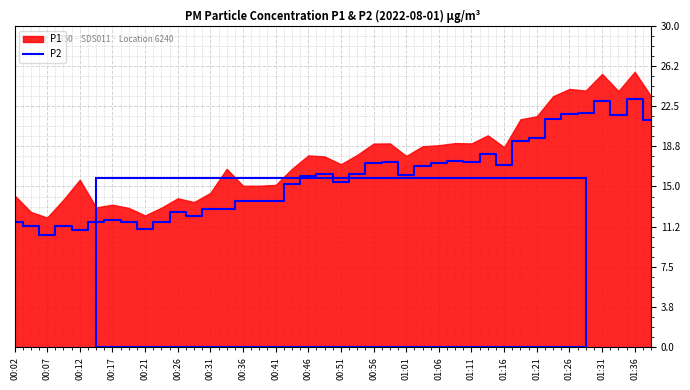

Is it true that P2 equals 4.2 at 00:07?

False